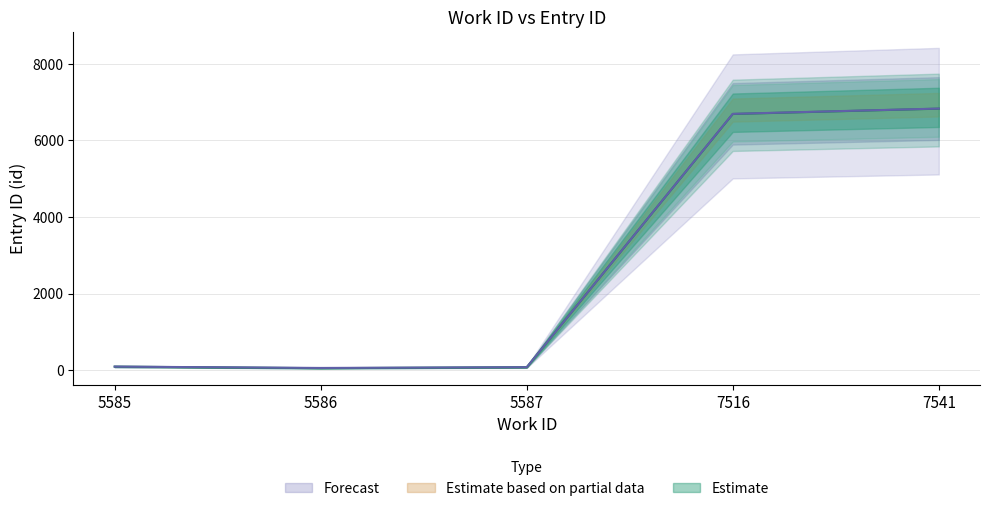

In Estimate based on partial data, how many points are lower than both neighbors (excluding endpoints)?

1